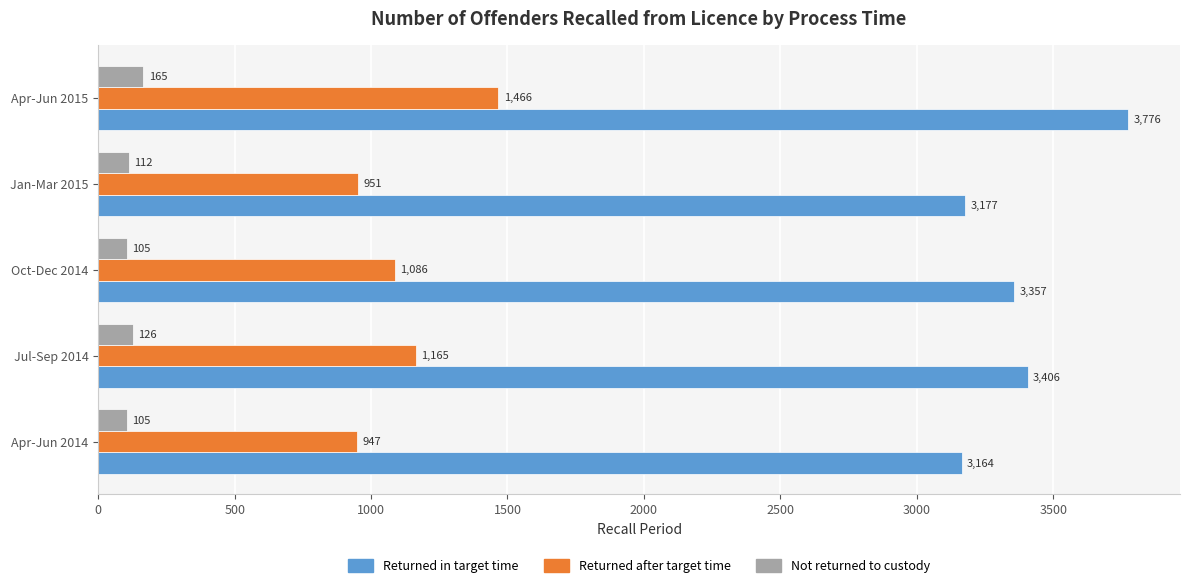

At which label is Returned after target time closest to 1206?

Jul-Sep 2014